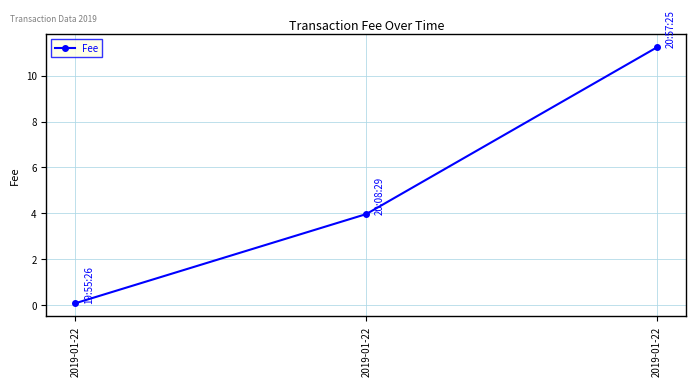

Reading left to right, transcribe all the data shown in this chart.

0.1	4.0	11.2